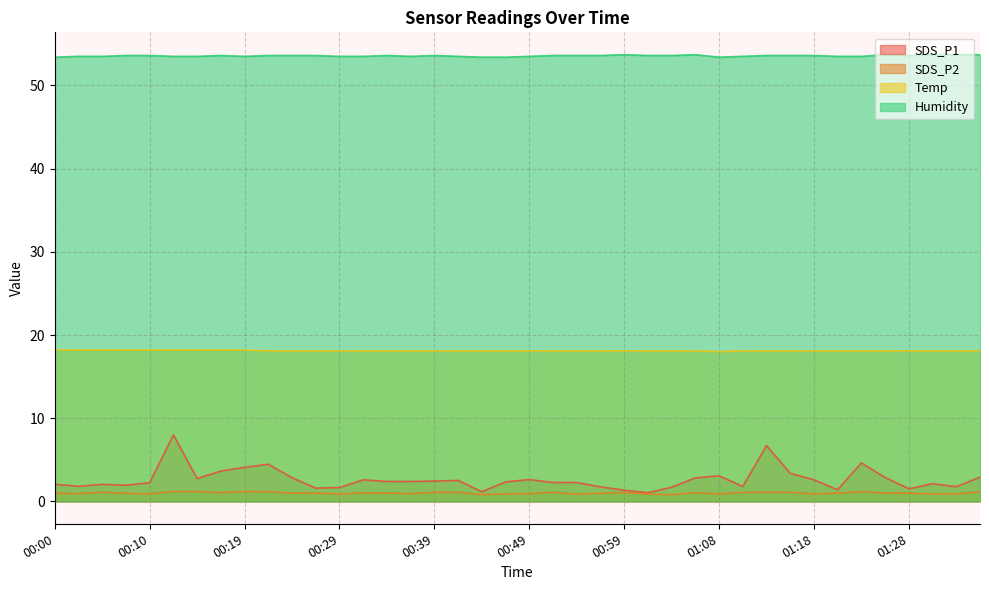

Is the value of Temp at 01:28 greater than the value of SDS_P2 at 00:19?

Yes